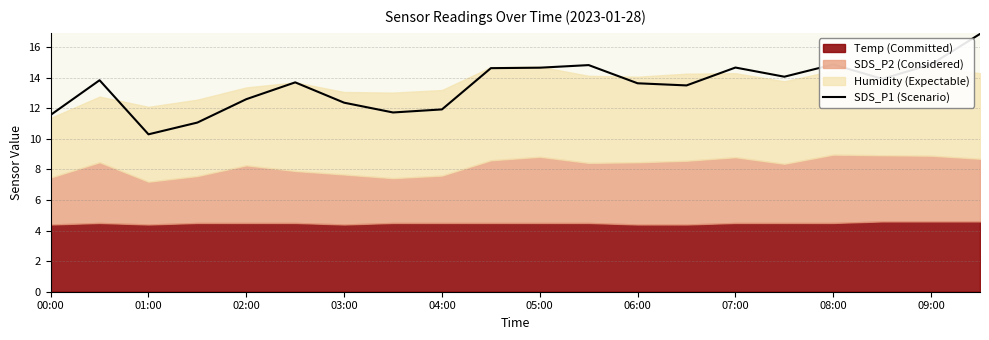

Is it true that SDS_P1 (Scenario) equals 13.6 at 06:00?

True